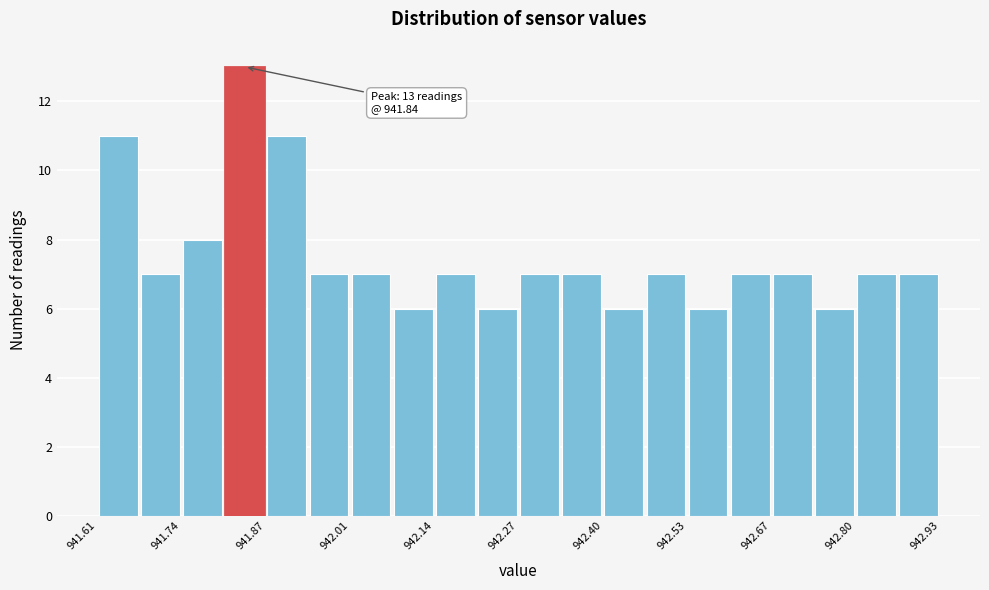

Read against the x-axis, roughly where is the centre of the tallest bar?

941.84